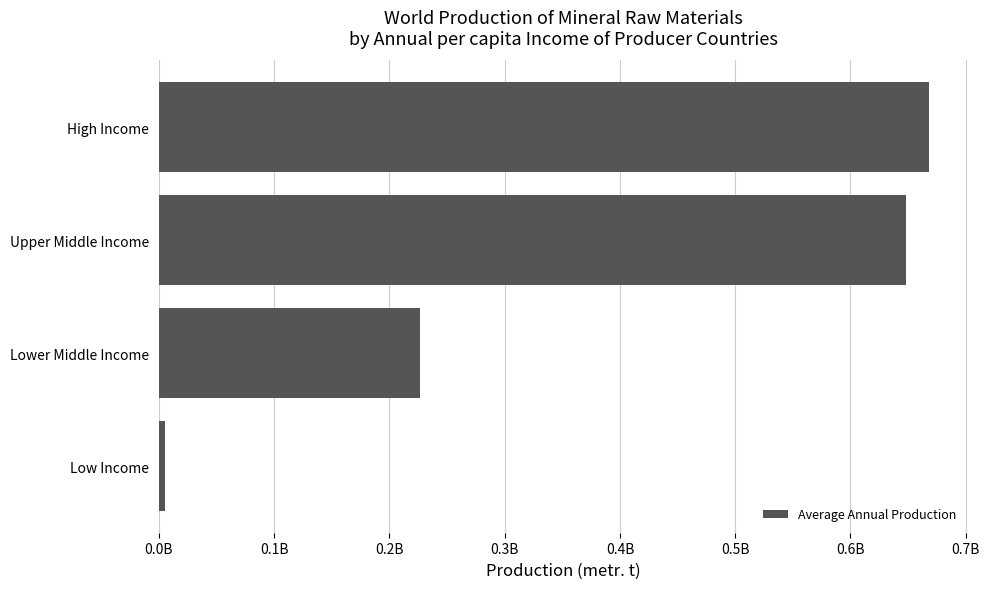

Are the bars horizontal?

Yes